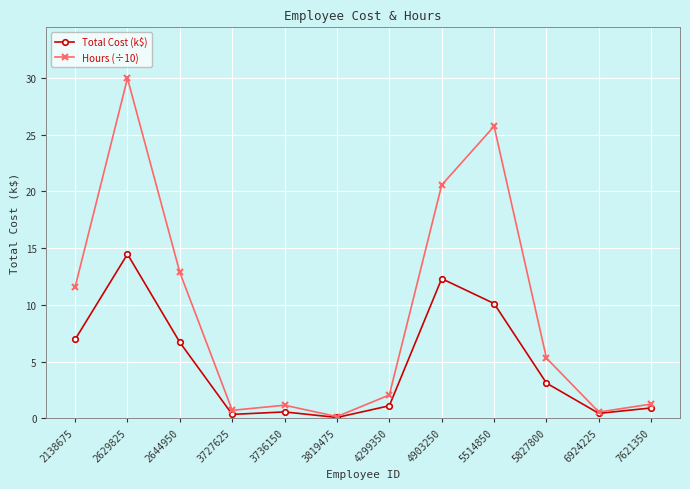

Is the value of Total Cost (k$) at 3736150 greater than the value of Hours (÷10) at 3736150?

No